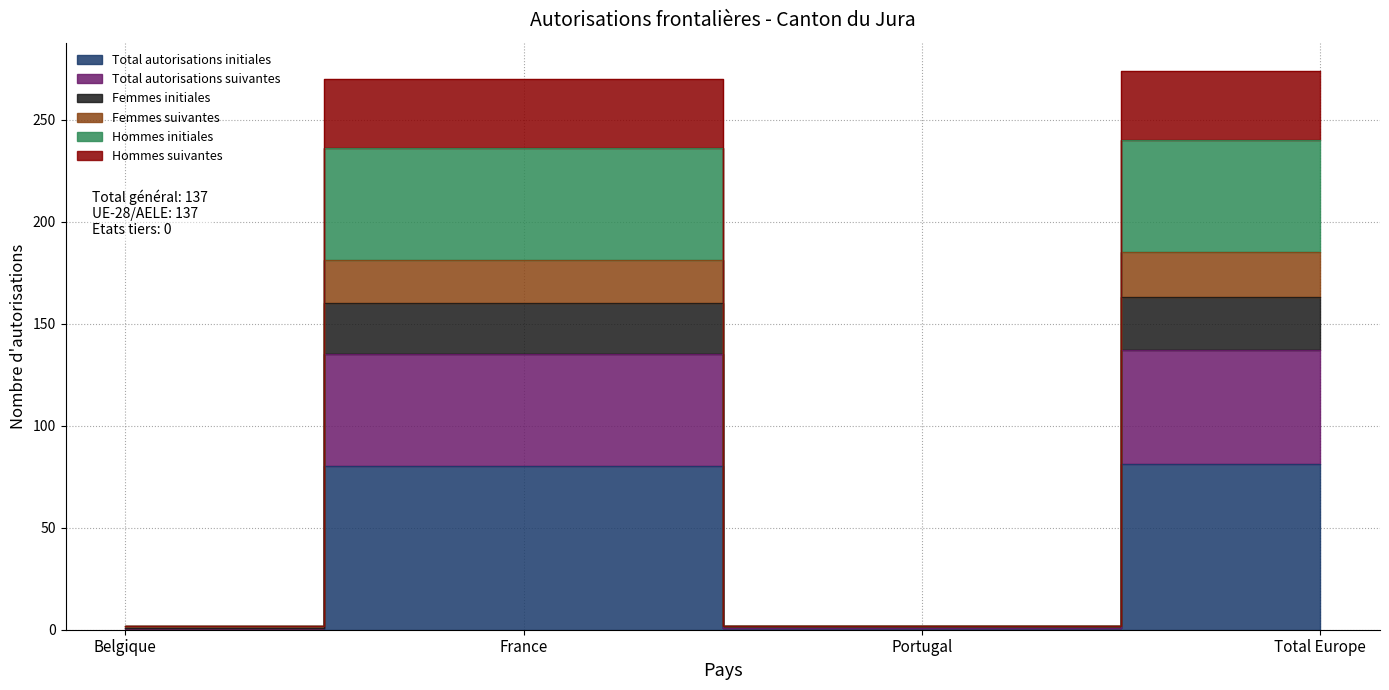

Where does the Femmes suivantes series first go above 181?

Total Europe